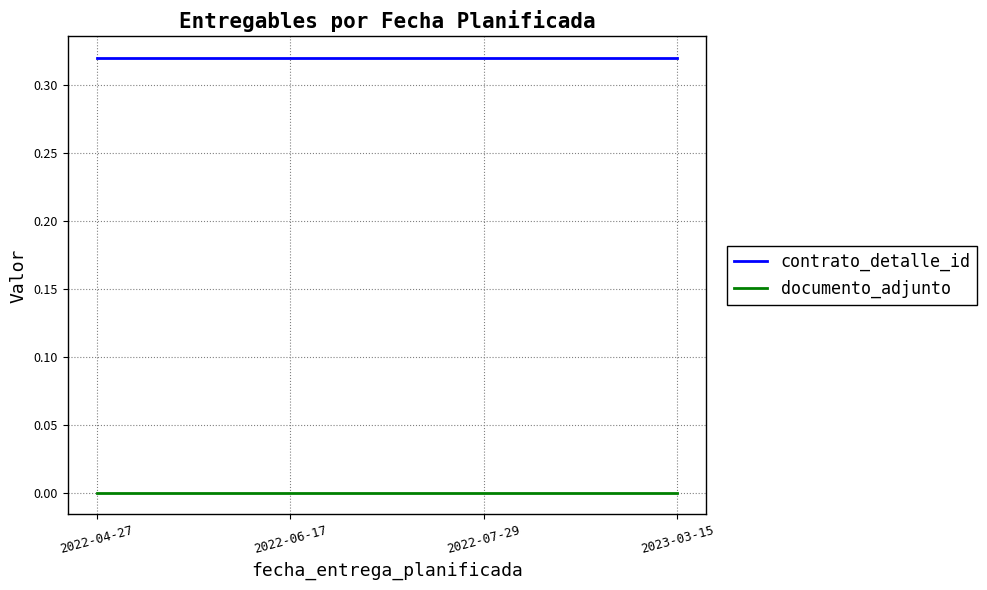

At 2022-06-17, list the series in order from largest to smallest.

contrato_detalle_id, documento_adjunto